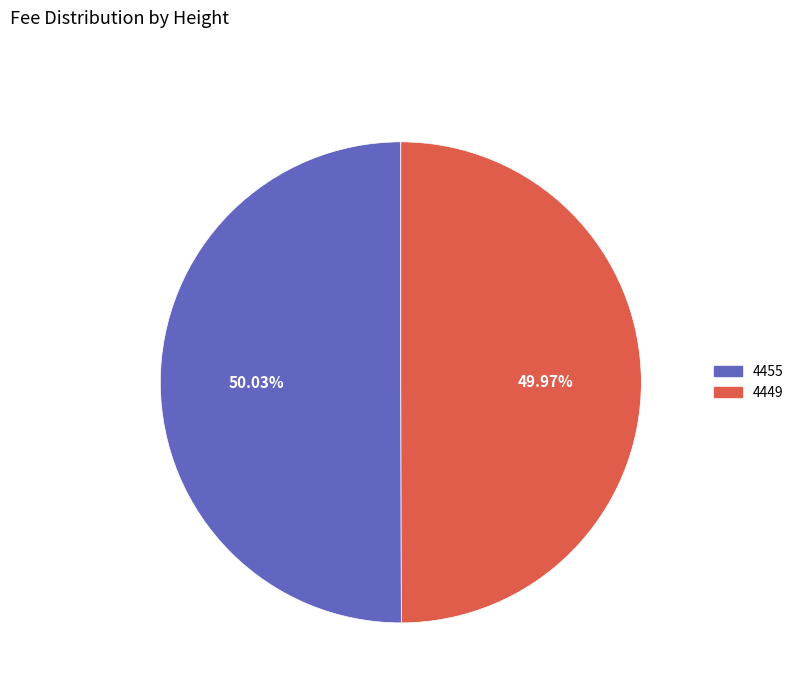

How many segments does this pie chart have?

2